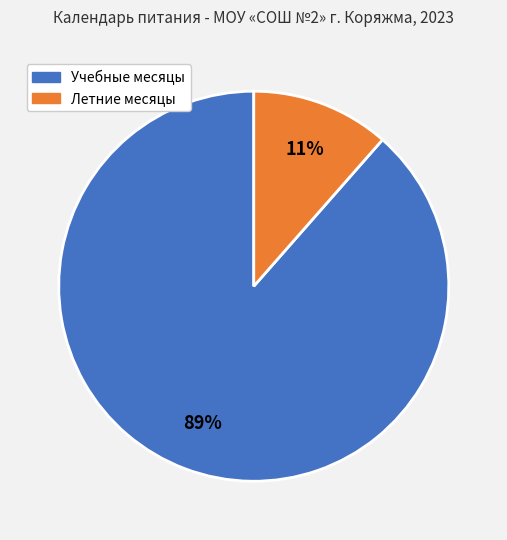

To the nearest percent, what is the average slice percentage?

50%